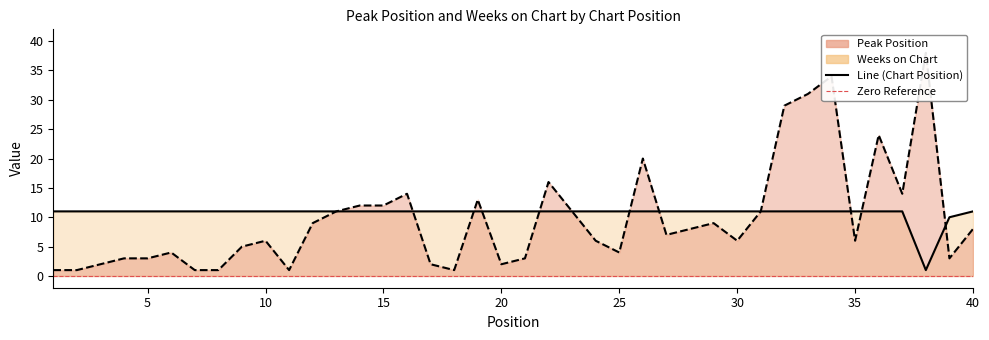

Reading right to left, what are all the values shown in this chart?

Peak Position: 40=8	39=3	38=38	37=14	36=24	35=6	34=34	33=31	32=29	31=11	30=6	29=9	28=8	27=7	26=20	25=4	24=6	23=11	22=16	21=3	20=2	19=13	18=1	17=2	16=14	15=12	14=12	13=11	12=9	11=1	10=6	9=5	8=1	7=1	6=4	5=3	4=3	3=2	2=1	1=1
Weeks on Chart: 40=11	39=10	38=1	37=11	36=11	35=11	34=11	33=11	32=11	31=11	30=11	29=11	28=11	27=11	26=11	25=11	24=11	23=11	22=11	21=11	20=11	19=11	18=11	17=11	16=11	15=11	14=11	13=11	12=11	11=11	10=11	9=11	8=11	7=11	6=11	5=11	4=11	3=11	2=11	1=11